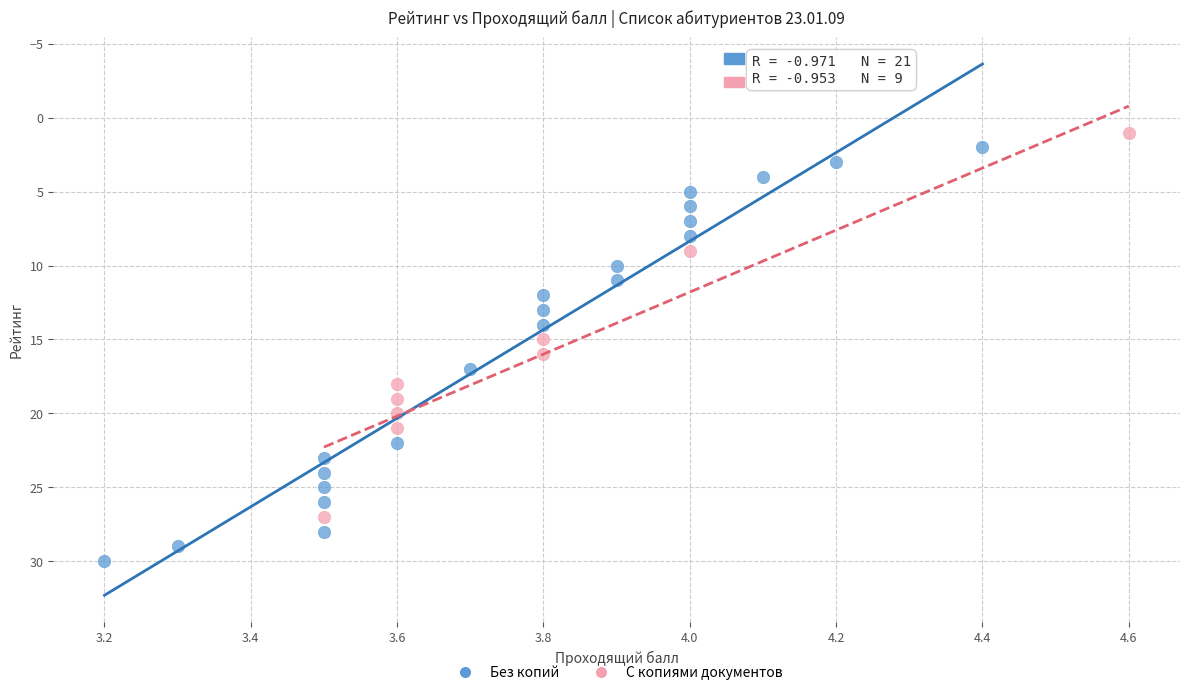

Which series has the largest Y range (max minus min)?

Без копий